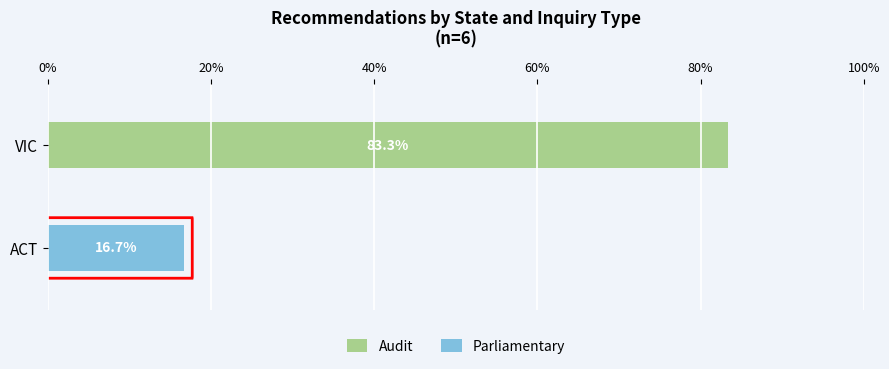

What is the maximum value for Audit?

83.3